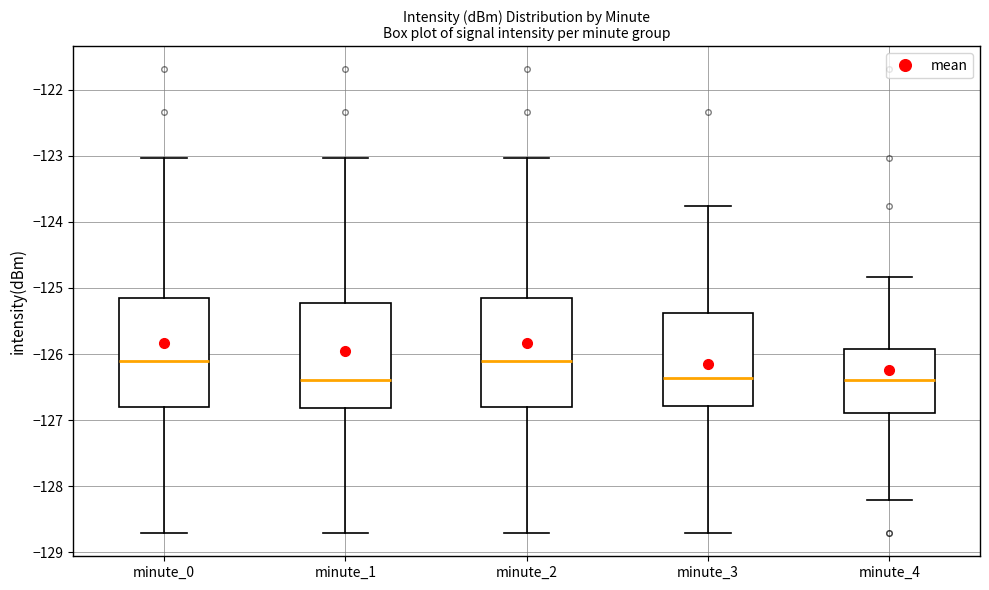

Reading left to right, read every box against the y-axis: the position of its median line, the range the box covers, and the ends of its whiskers. The values are not printed on the chart, so give them approximately, as read against the axis.

minute_0: median -126.1, box -126.8 to -125.2, whiskers -128.7 to -123.0
minute_1: median -126.4, box -126.8 to -125.2, whiskers -128.7 to -123.0
minute_2: median -126.1, box -126.8 to -125.2, whiskers -128.7 to -123.0
minute_3: median -126.4, box -126.8 to -125.4, whiskers -128.7 to -123.8
minute_4: median -126.4, box -126.9 to -125.9, whiskers -128.2 to -124.8